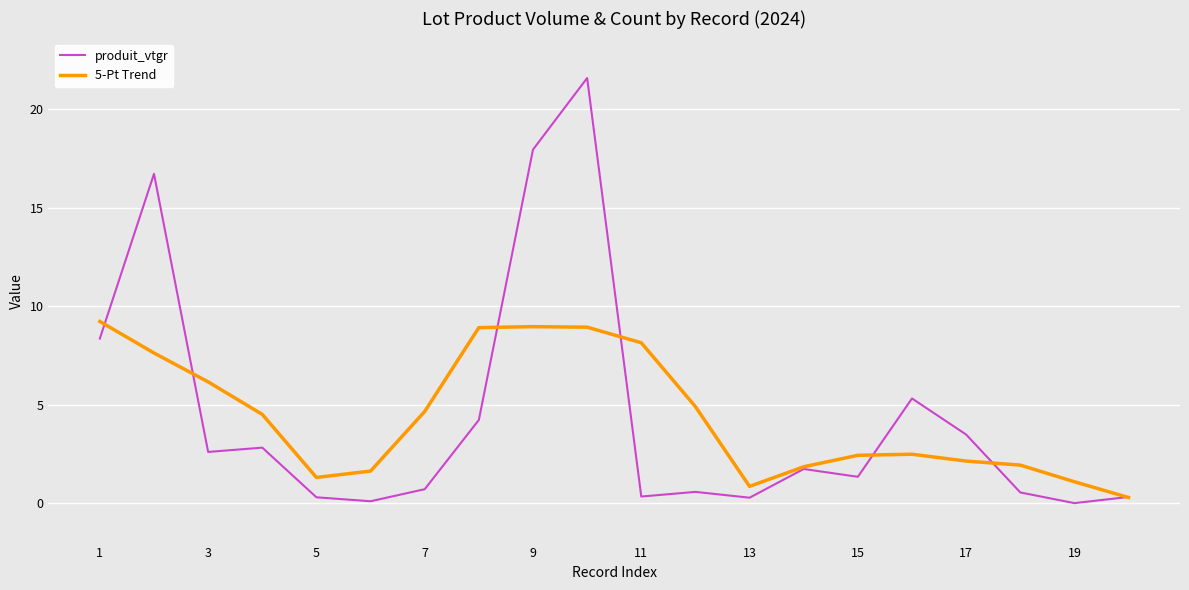

Which series has the largest range (max minus min)?

produit_vtgr